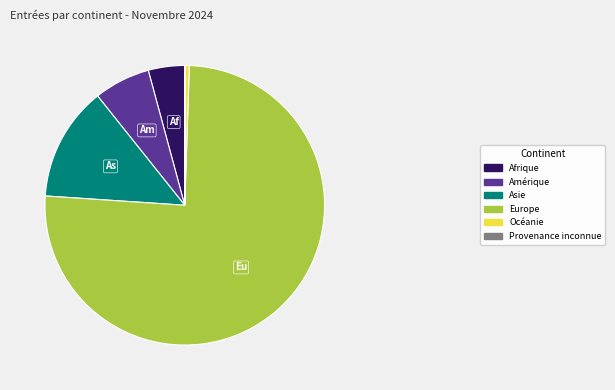

Which category has the biggest portion of the pie?

Europe